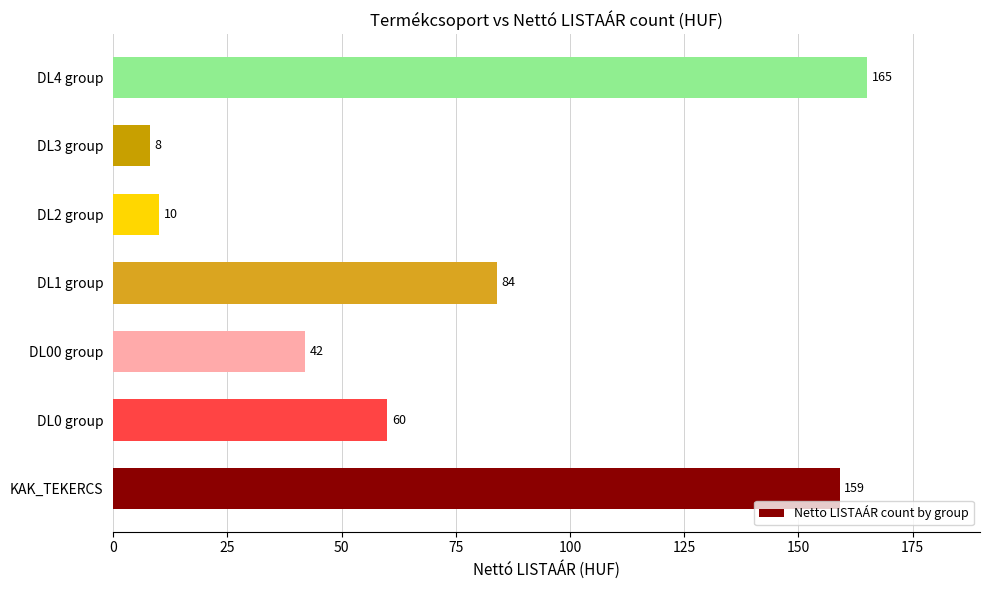

Where is the data nearest to the value 86?

DL1 group